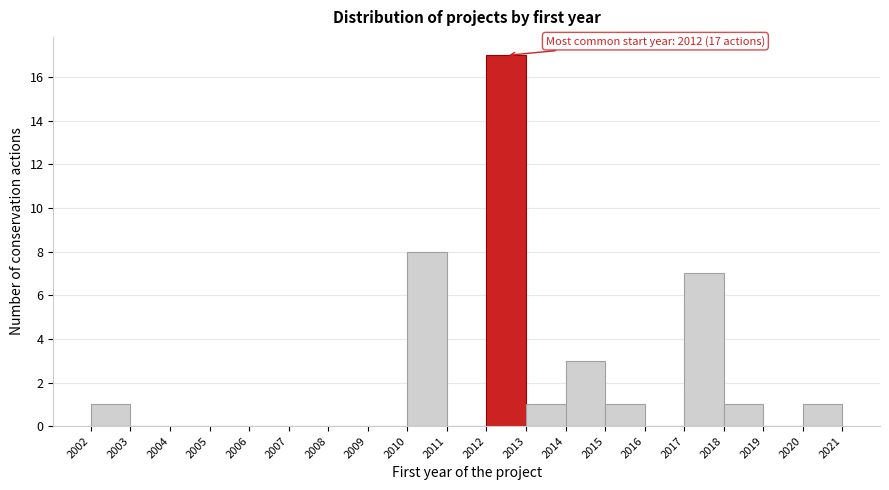

Which range on the x-axis has the tallest bar?

2012 to 2013